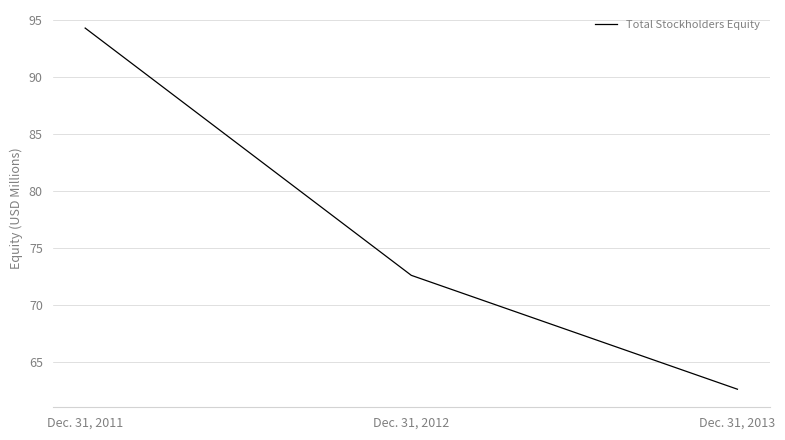

Reading right to left, what are all the values shown in this chart?

62.6	72.6	94.3